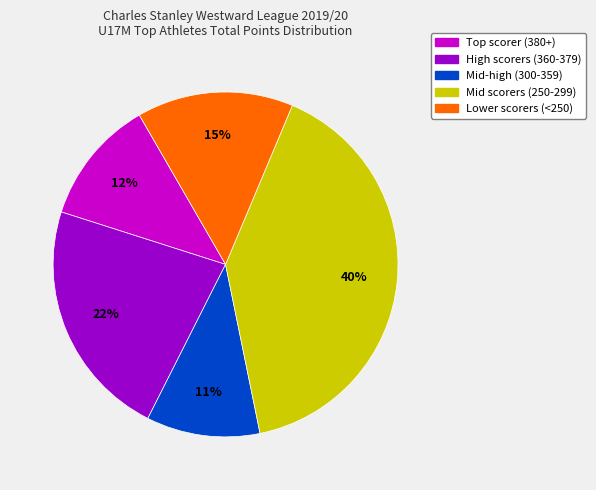

Is there a majority slice in this chart?

No